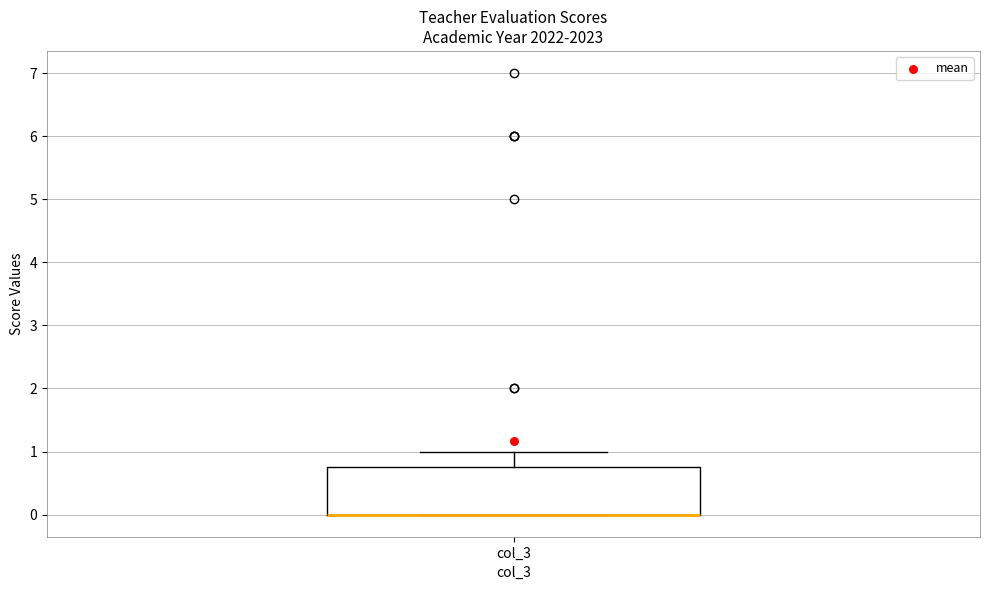

Read this box plot against the y-axis: the position of the median line, the range covered by the box, and the ends of both whiskers. The values are not printed on the chart, so give them approximately, as read against the axis.

median 0.0 (drawn on the box's lower edge), box 0.0 to 0.8, whiskers 0.0 to 1.0